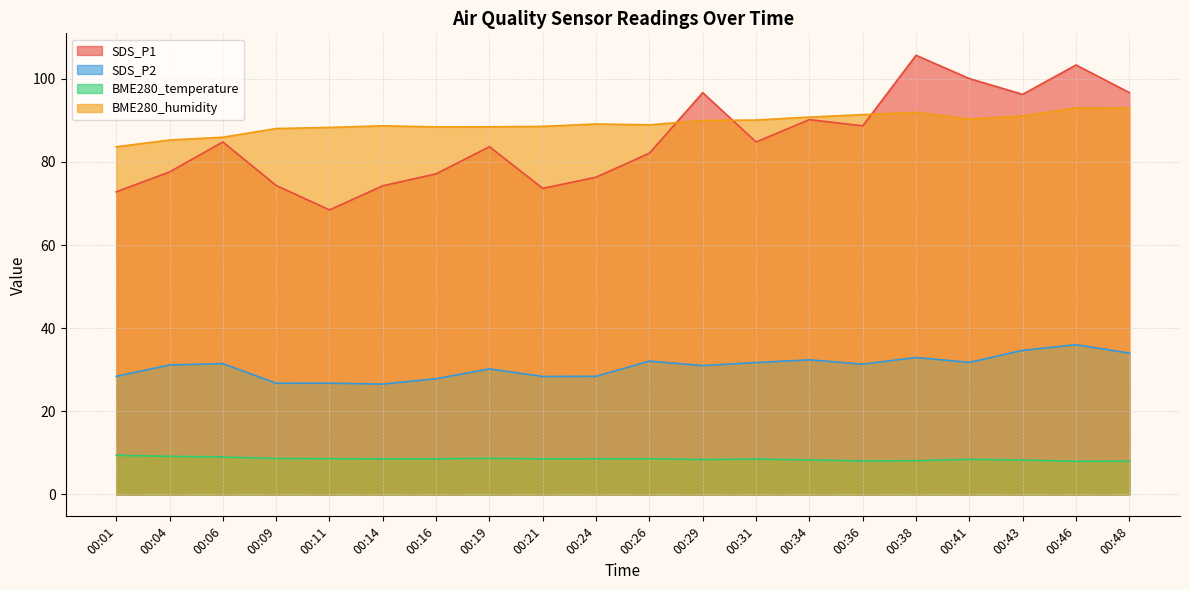

Is the value of BME280_temperature at 00:34 greater than the value of SDS_P2 at 00:01?

No